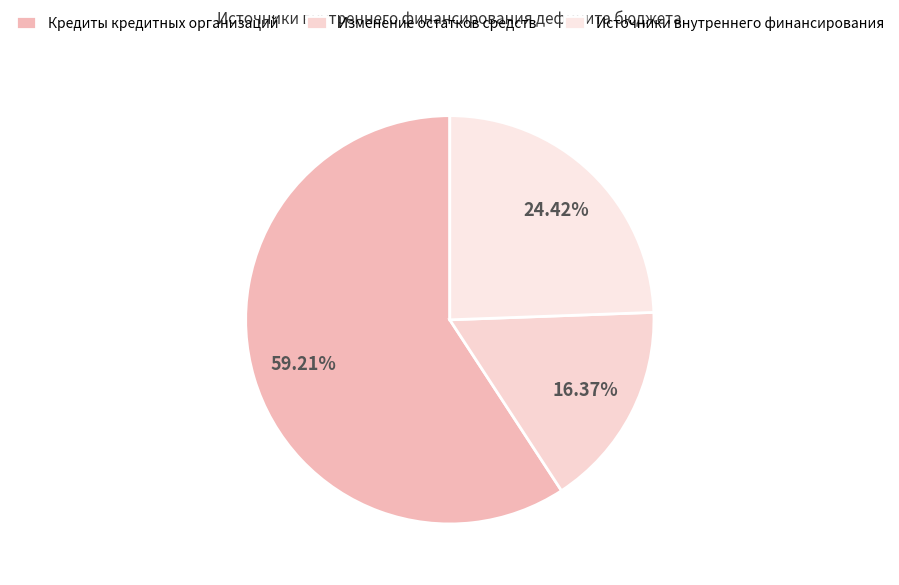

To the nearest percent, what percentage of the pie is Изменение остатков средств?

16%